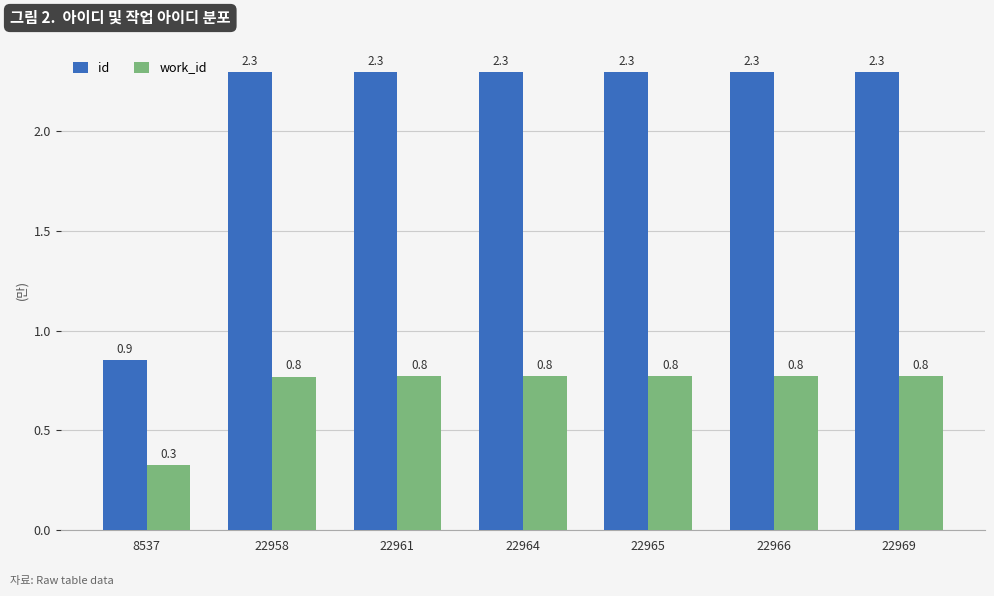

List the series in order of their overall mean, highest first.

id, work_id